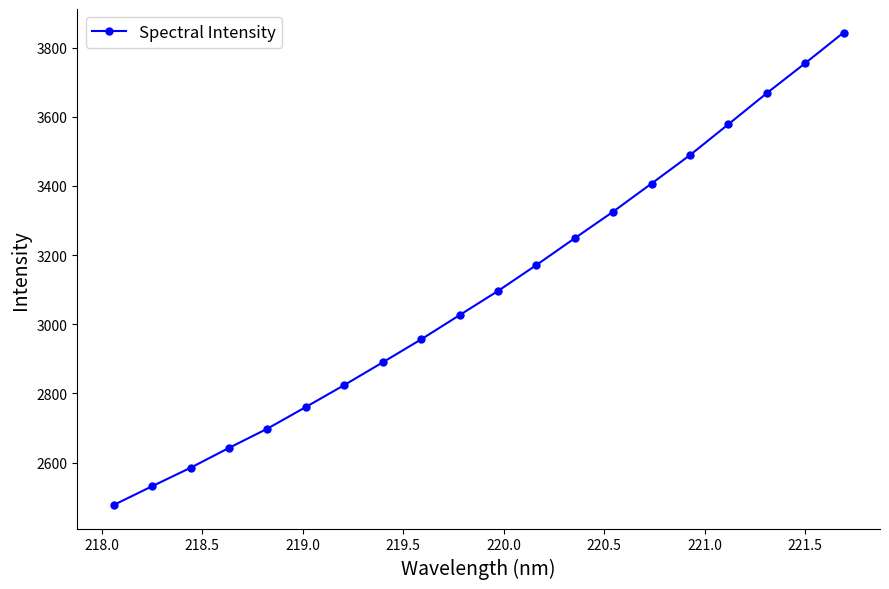

True or false: there are more than 2 points higher than both neighbors.

False